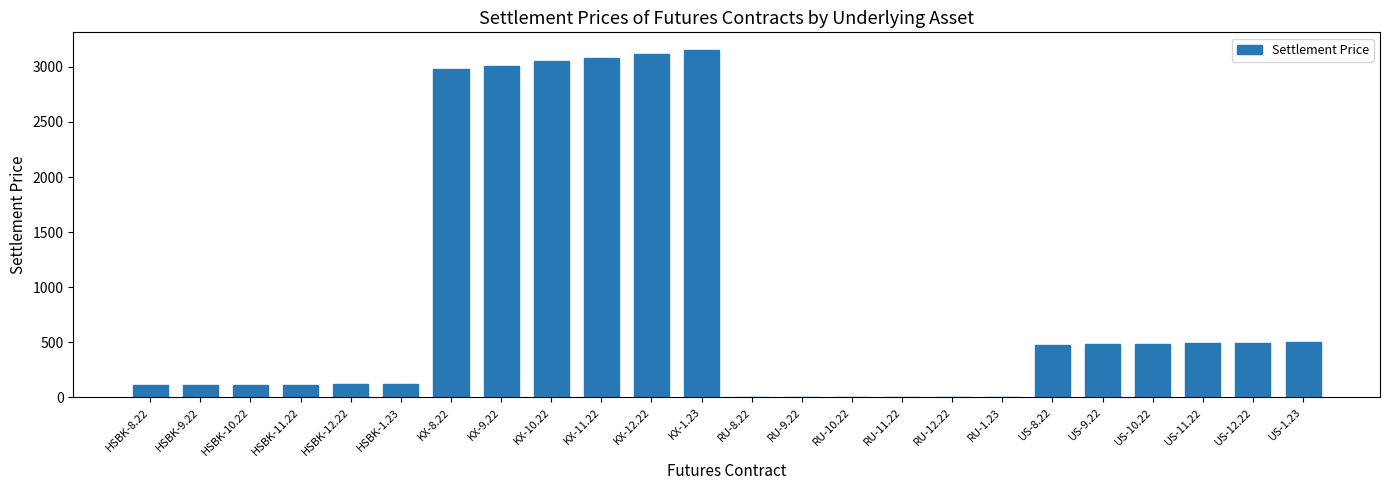

Which has a higher value, KX-10.22 or HSBK-10.22?

KX-10.22